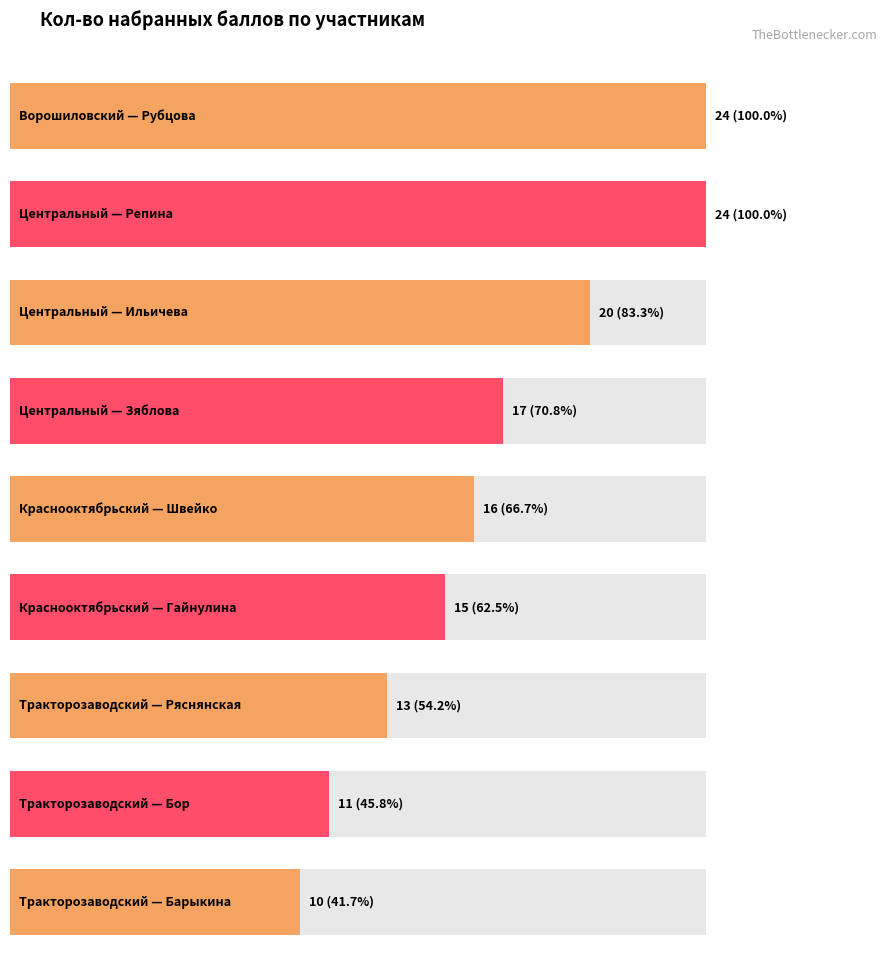

What is the change in value from Центральный
Ильичева to Тракторозаводский
Бор?

-9